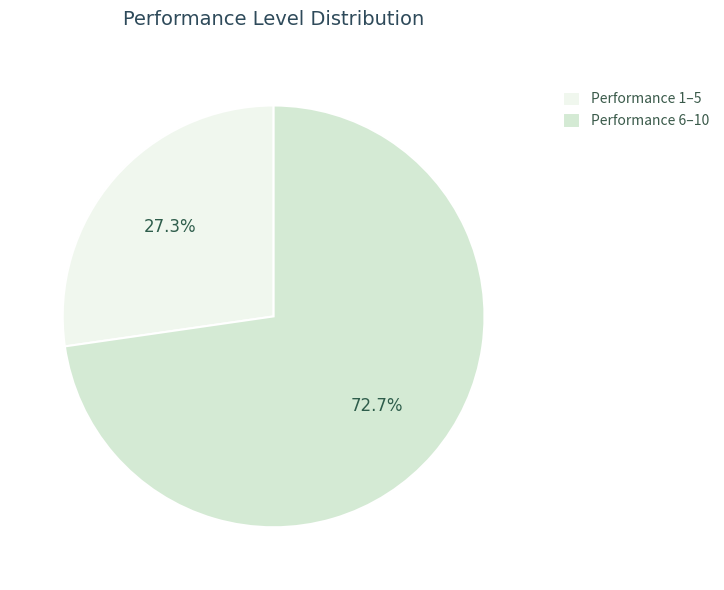

Which category has the biggest portion of the pie?

Performance 6–10